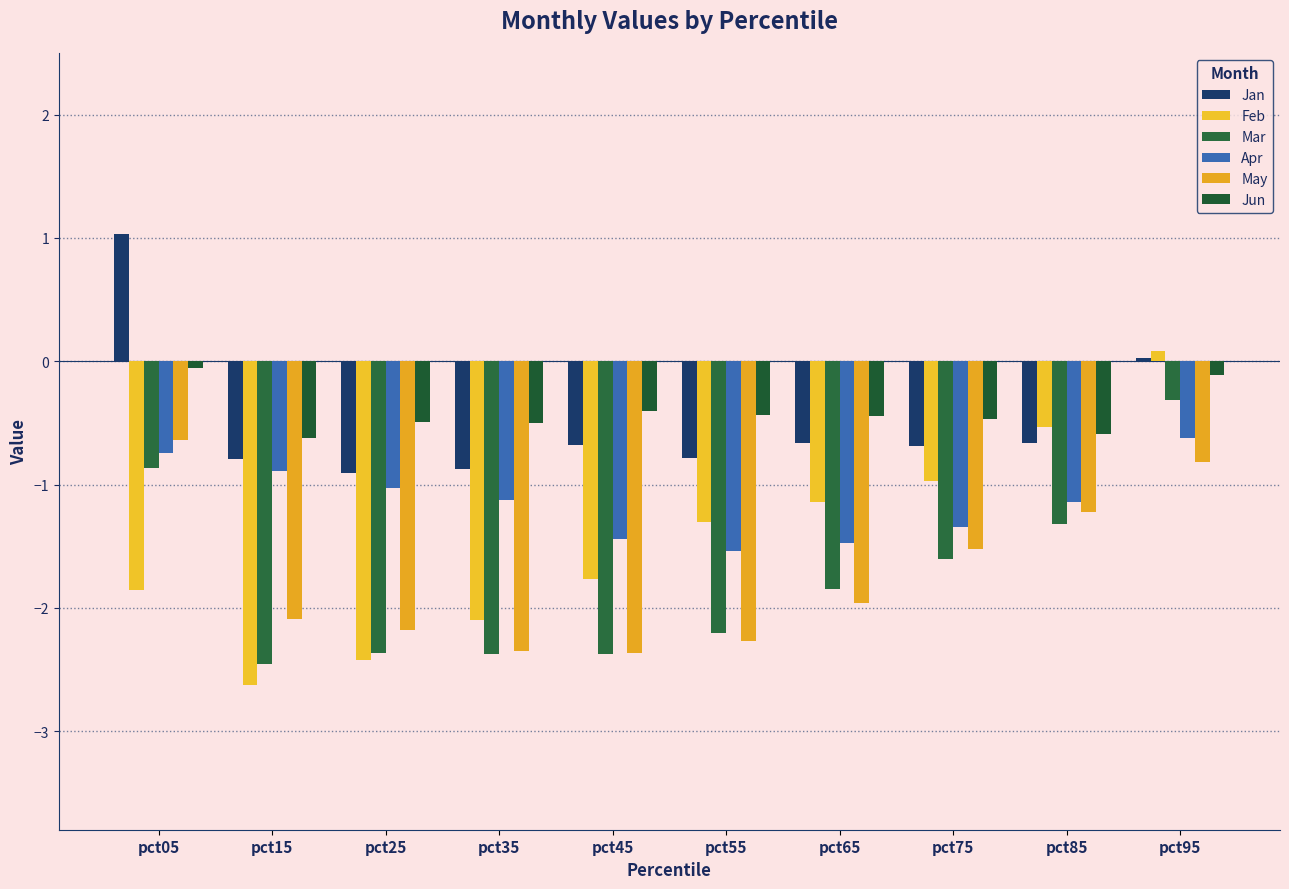

Where is May nearest to the value -1?

pct95